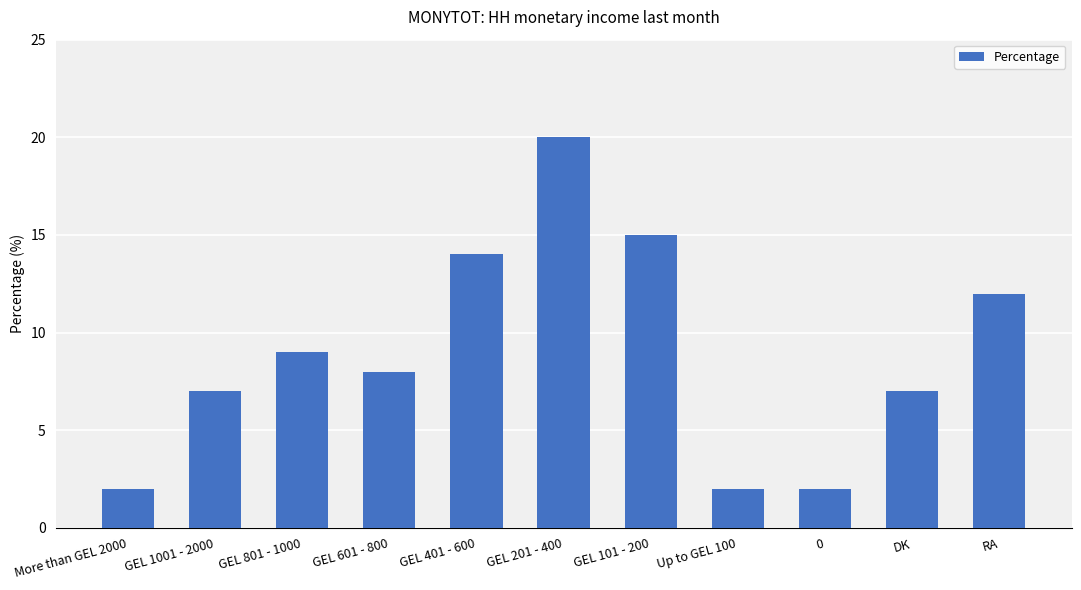

How many series are shown in this chart?

1